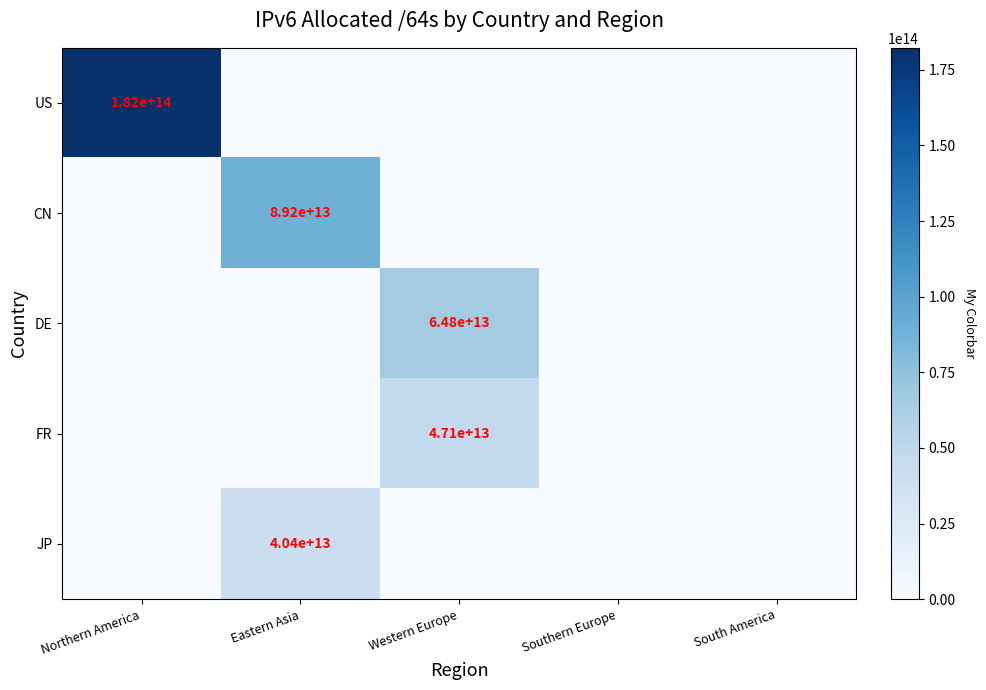

The value of JP at Eastern Asia is 40400000000000. True or false?

True